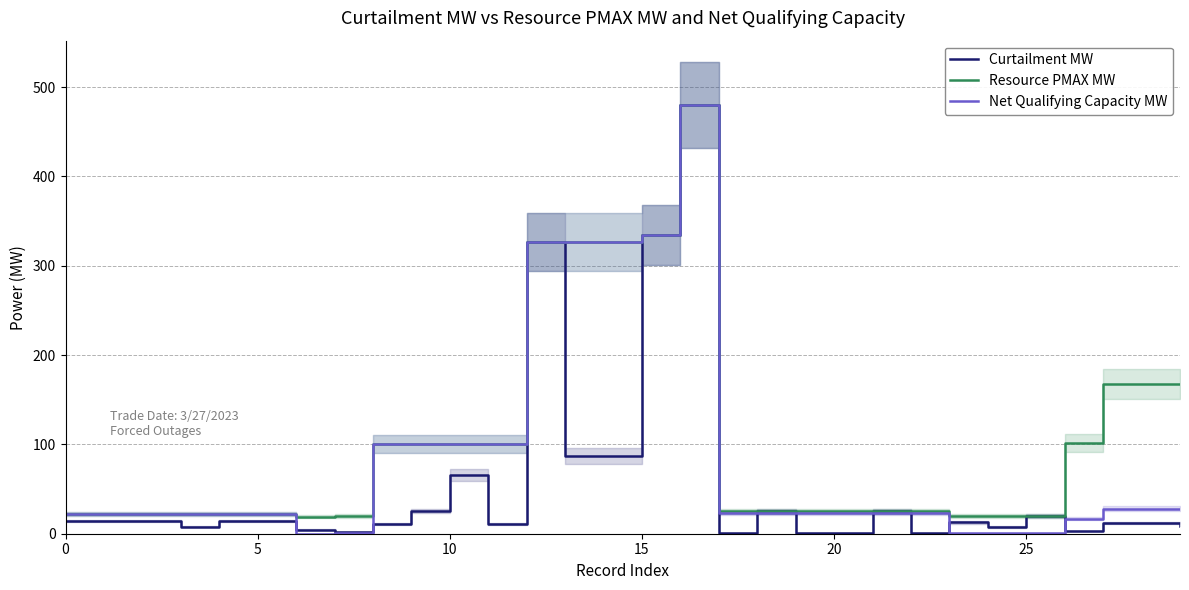

Is it true that Resource PMAX MW equals 102.0 at 26?

True